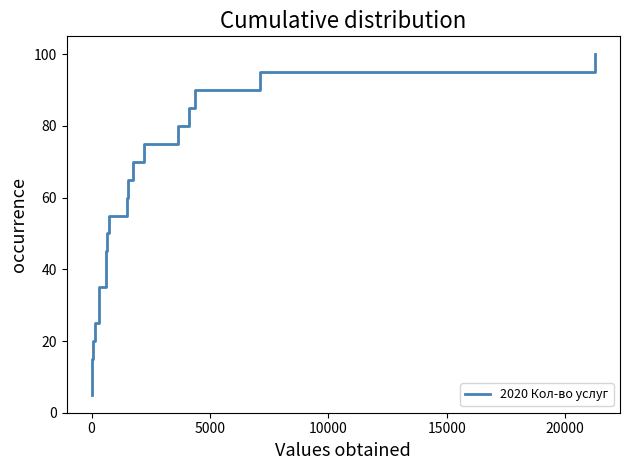

What is the sum of all values?

1050.0